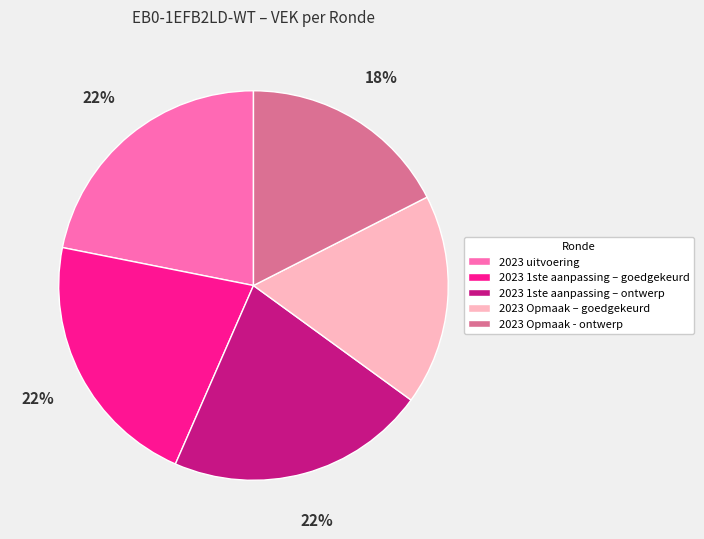

To the nearest percent, what is the combined percentage of 2023 Opmaak – goedgekeurd and 2023 1ste aanpassing – ontwerp?

39%